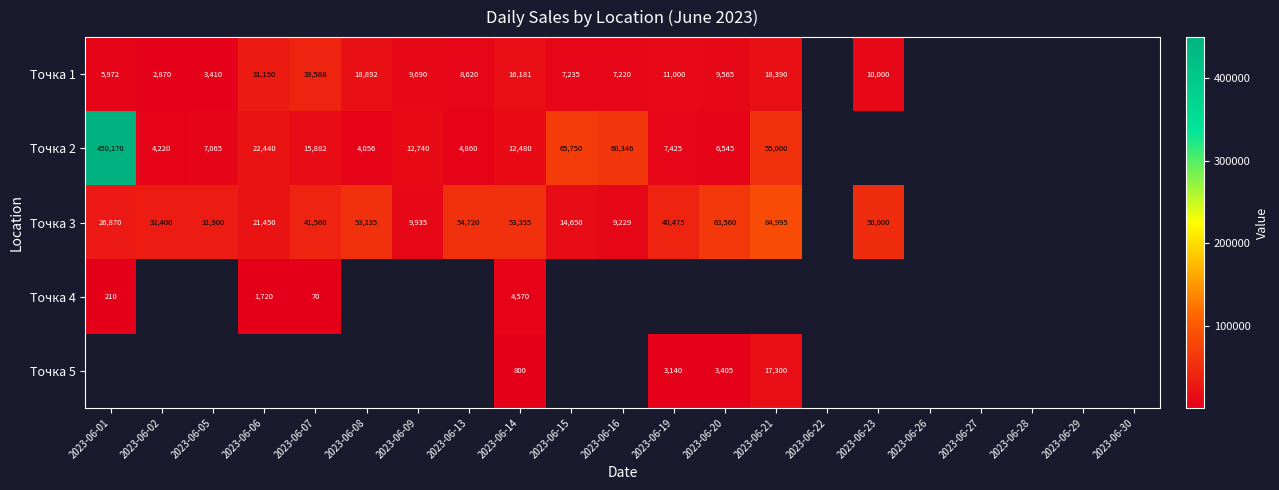

What is the sum of the Точка 2 values at 2023-06-01 and 2023-06-21?

505170